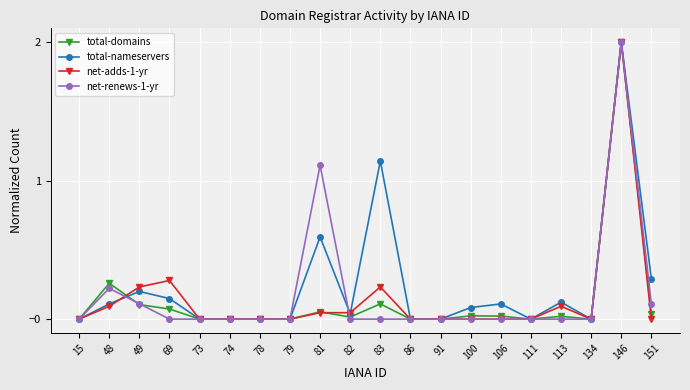

Is it true that total-domains equals 2.0 at 146?

True